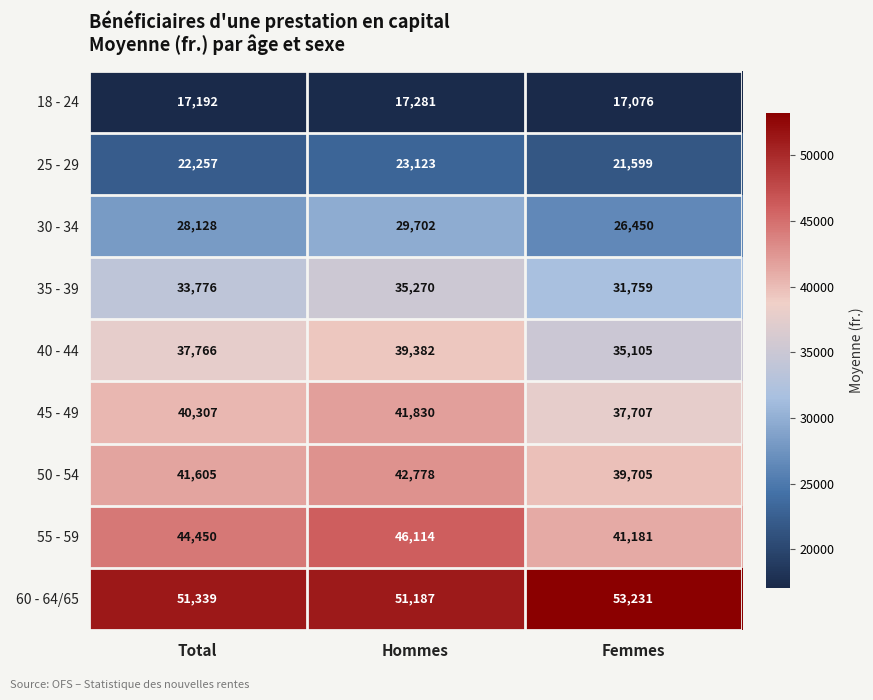

What is the approximate value of 50 - 54 at Femmes?

39705